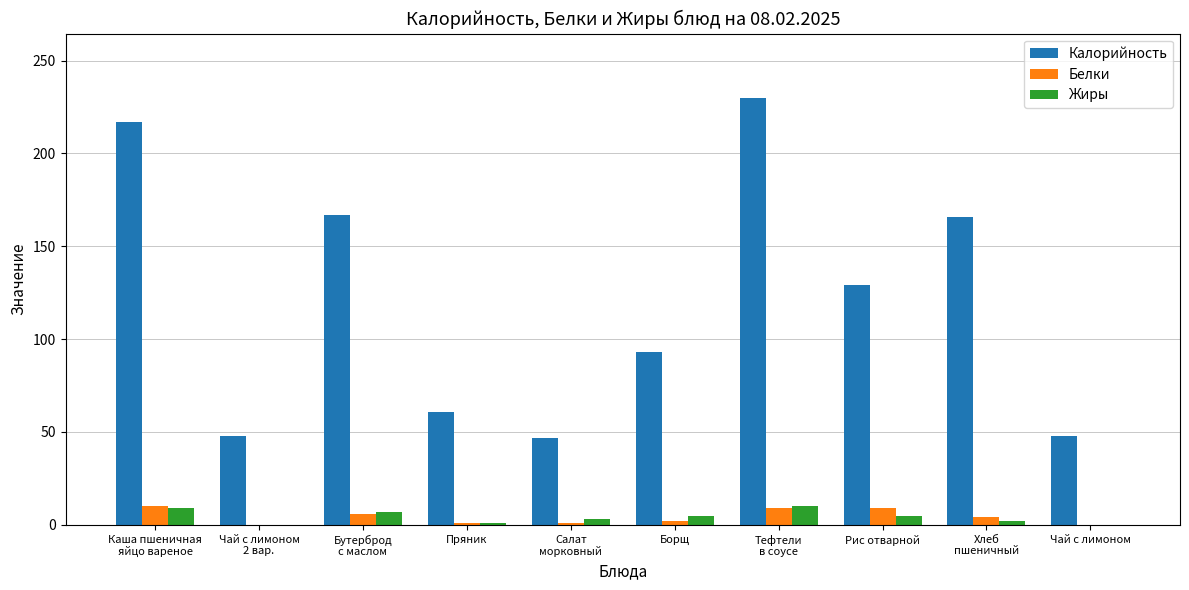

What is the highest value of the Жиры series?

10